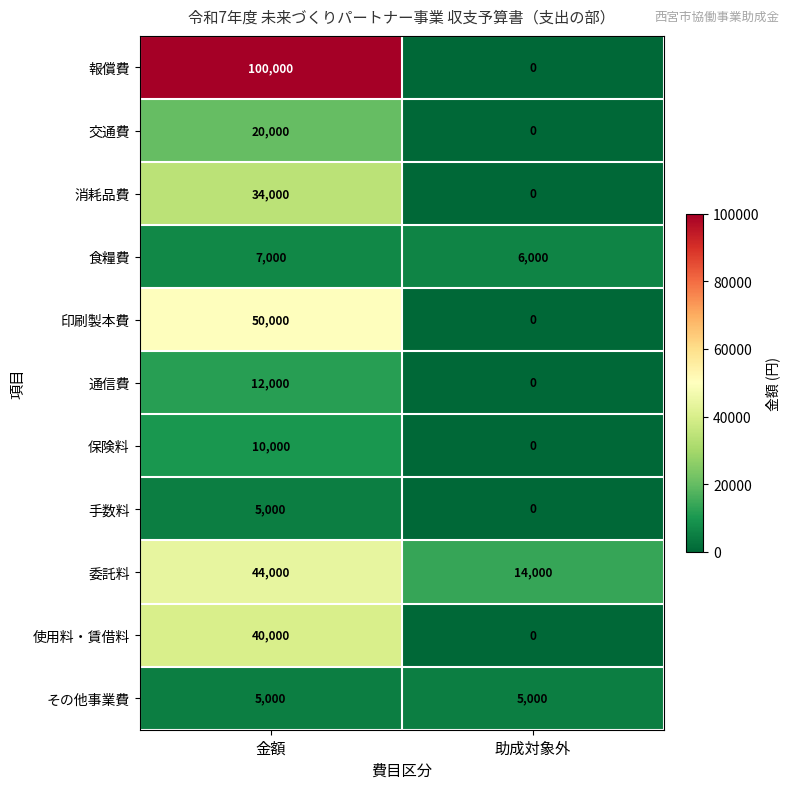

Is it true that その他事業費 equals 1720 at 助成対象外?

False